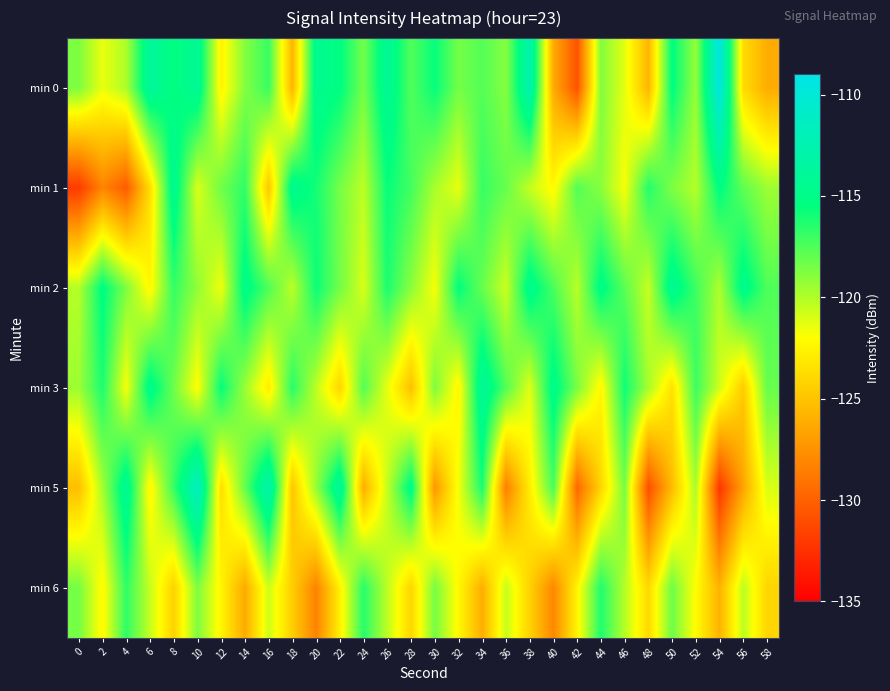

Rank the series at 2 from lowest to highest value.

min 1, min 6, min 0, min 5, min 3, min 2